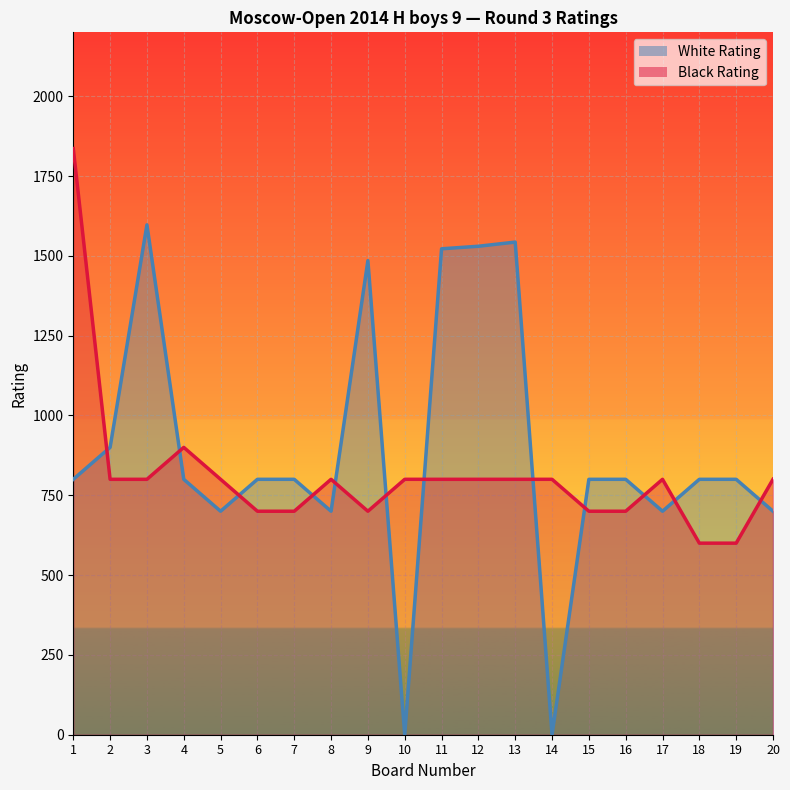

Reading right to left, what are all the values shown in this chart?

White Rating: 20=700	19=800	18=800	17=700	16=800	15=800	14=0	13=1543	12=1530	11=1522	10=0	9=1485	8=700	7=800	6=800	5=700	4=800	3=1597	2=900	1=800
Black Rating: 20=800	19=600	18=600	17=800	16=700	15=700	14=800	13=800	12=800	11=800	10=800	9=700	8=800	7=700	6=700	5=800	4=900	3=800	2=800	1=1836